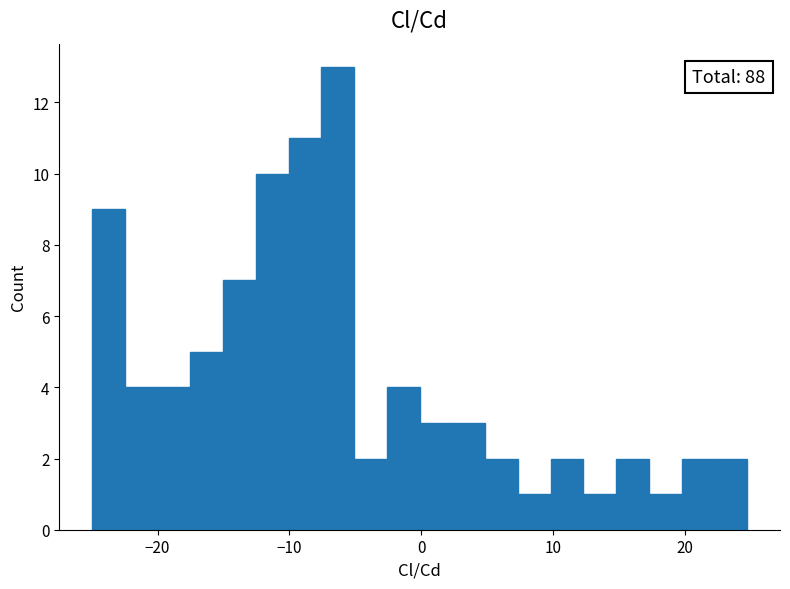

Read against the x-axis, roughly where is the centre of the tallest bar?

-6